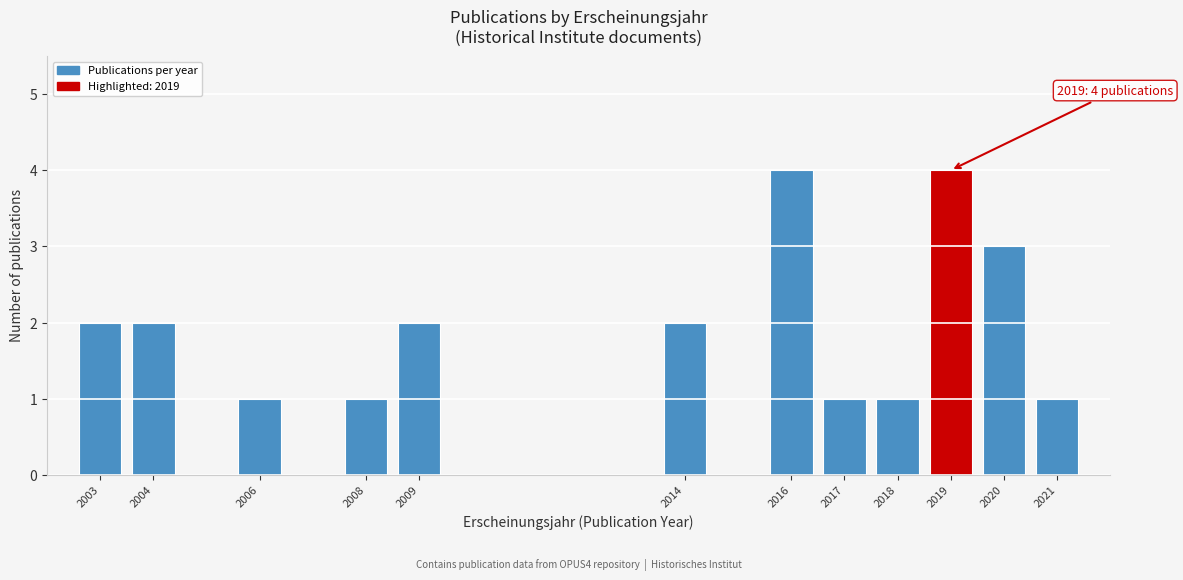

Reading left to right, what are all the values shown in this chart?

2003=2	2004=2	2006=1	2008=1	2009=2	2014=2	2016=4	2017=1	2018=1	2019=4	2020=3	2021=1